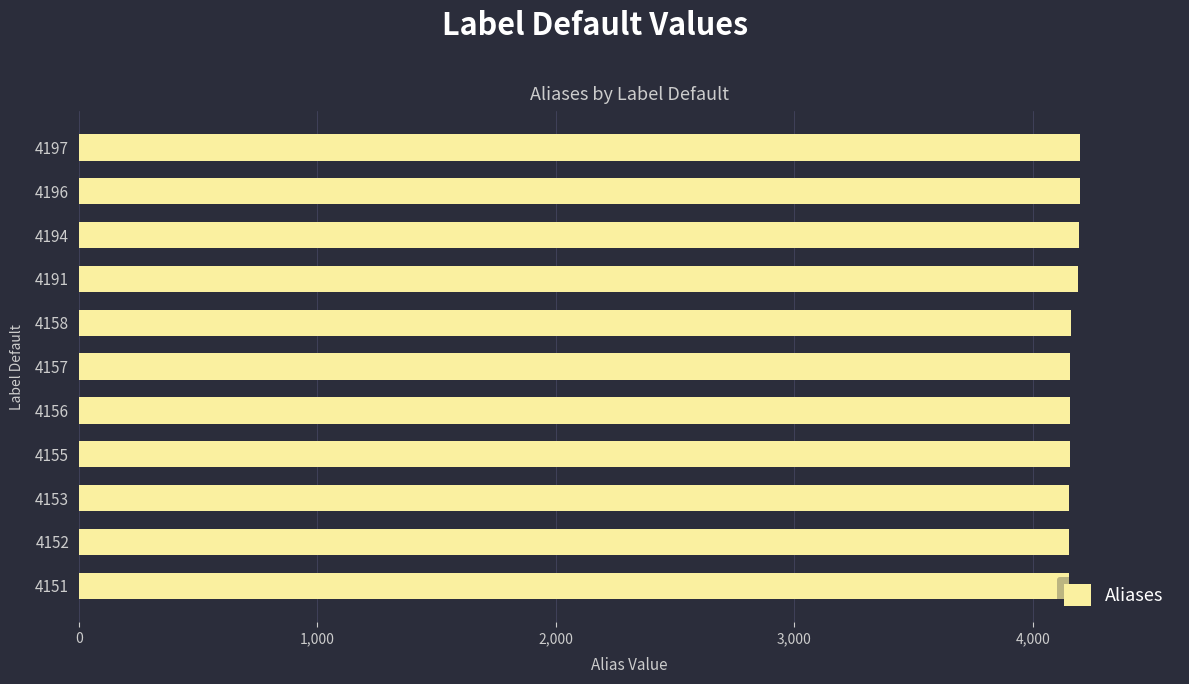

What is the ratio of the value at 4153 to the value at 4156?

1.0